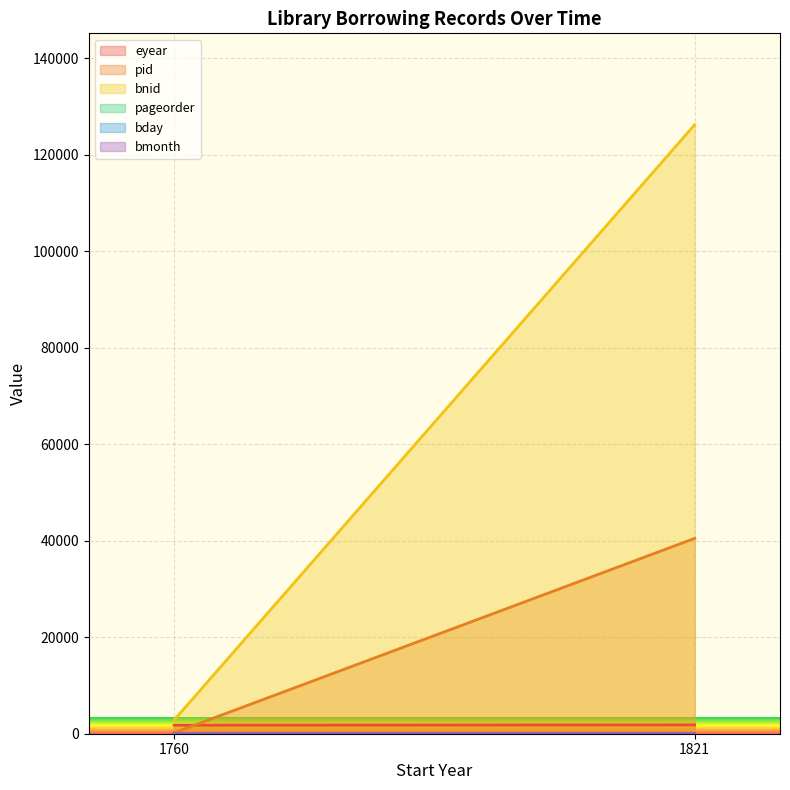

Which series has the largest range (max minus min)?

bnid